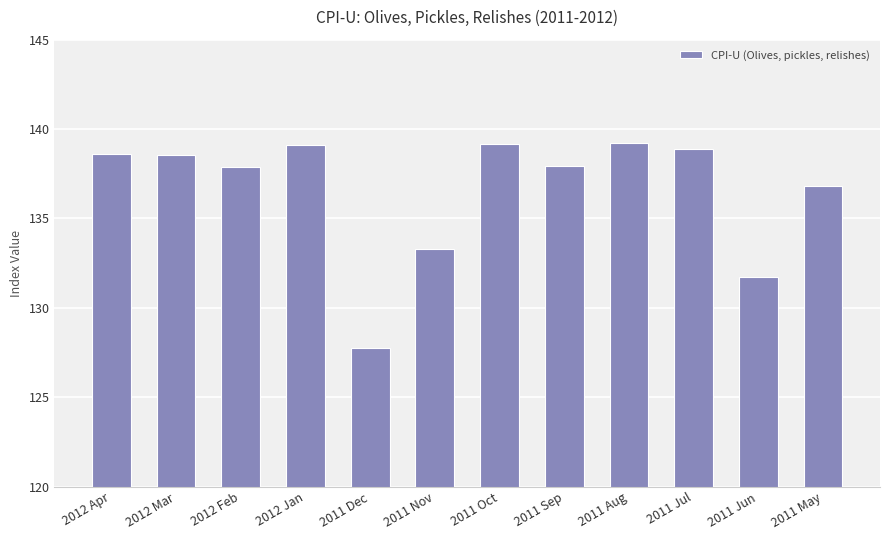

What is the difference between the maximum and second lowest values?

7.5